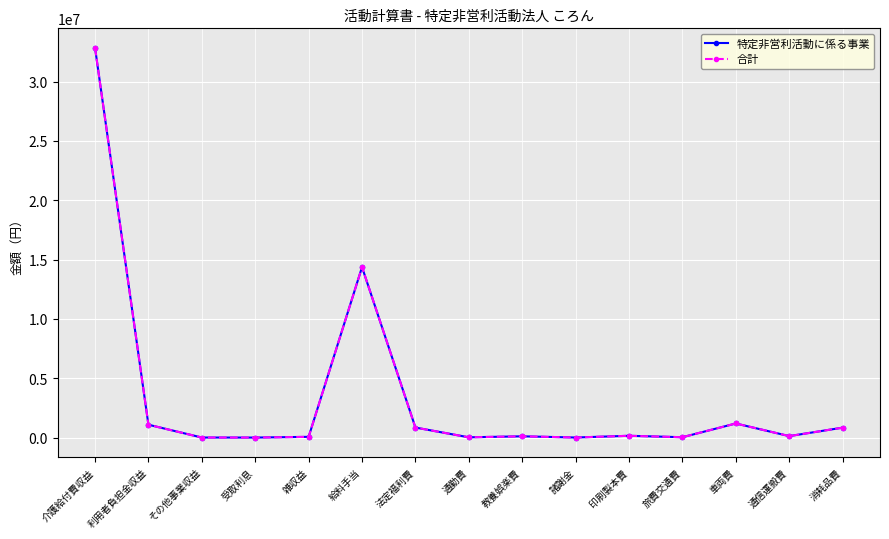

At which label does 特定非営利活動に係る事業 first exceed 123933?

介護給付費収益